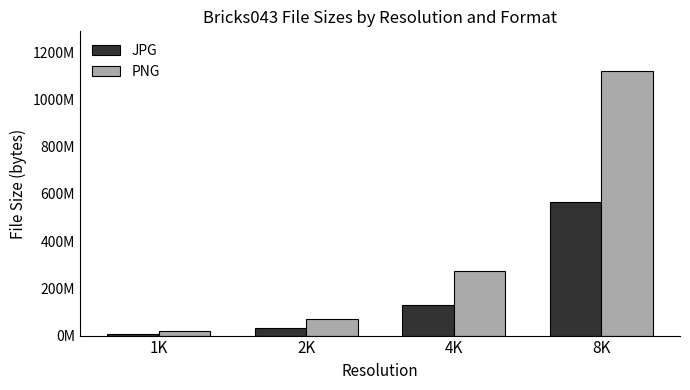

What is the difference between the highest and lowest values at 2K?

36252197